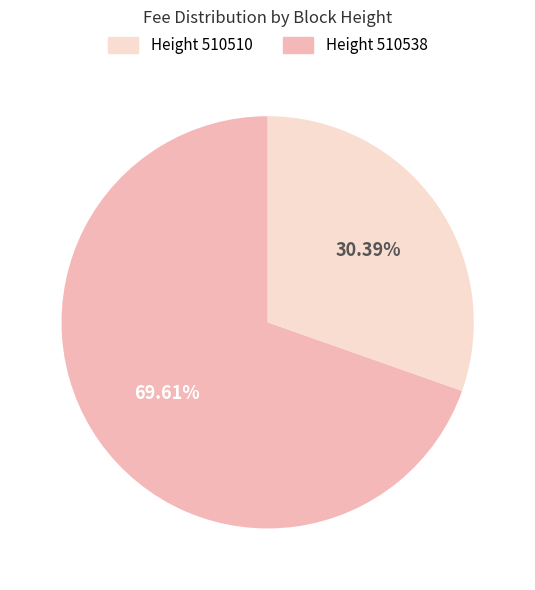

Does any single category account for the majority?

Yes